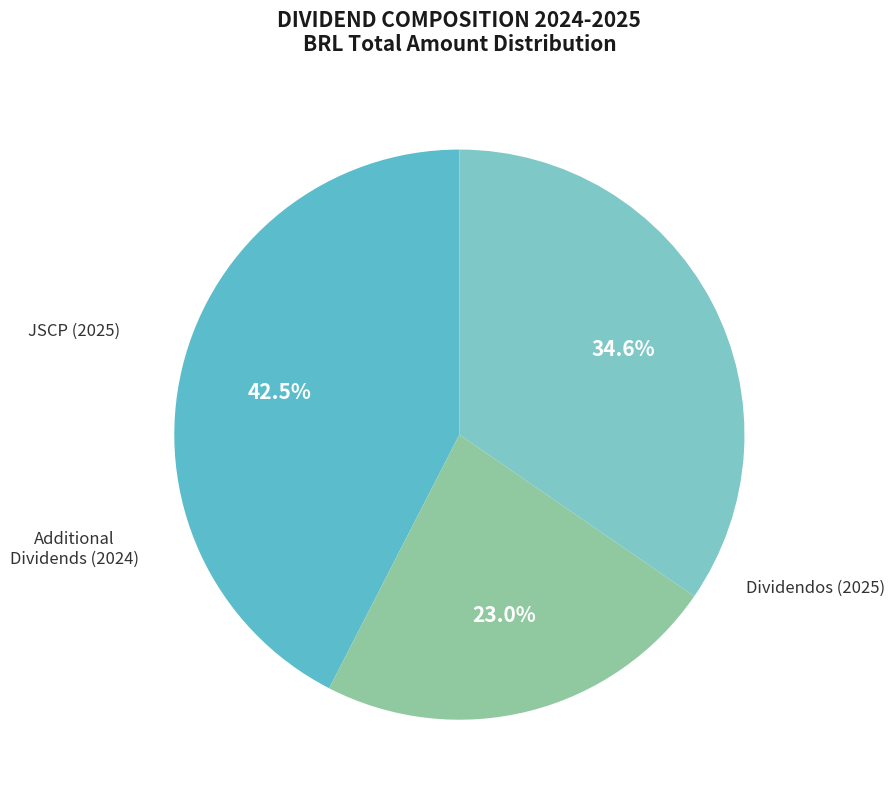

To the nearest percent, what is the difference between the largest and smallest slice percentages?

19%